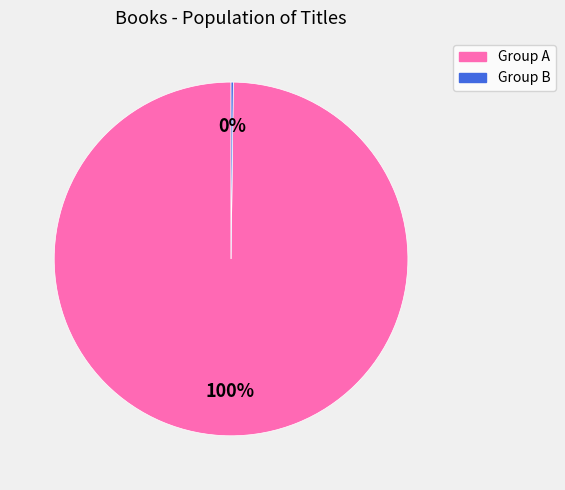

Is there a majority slice in this chart?

Yes